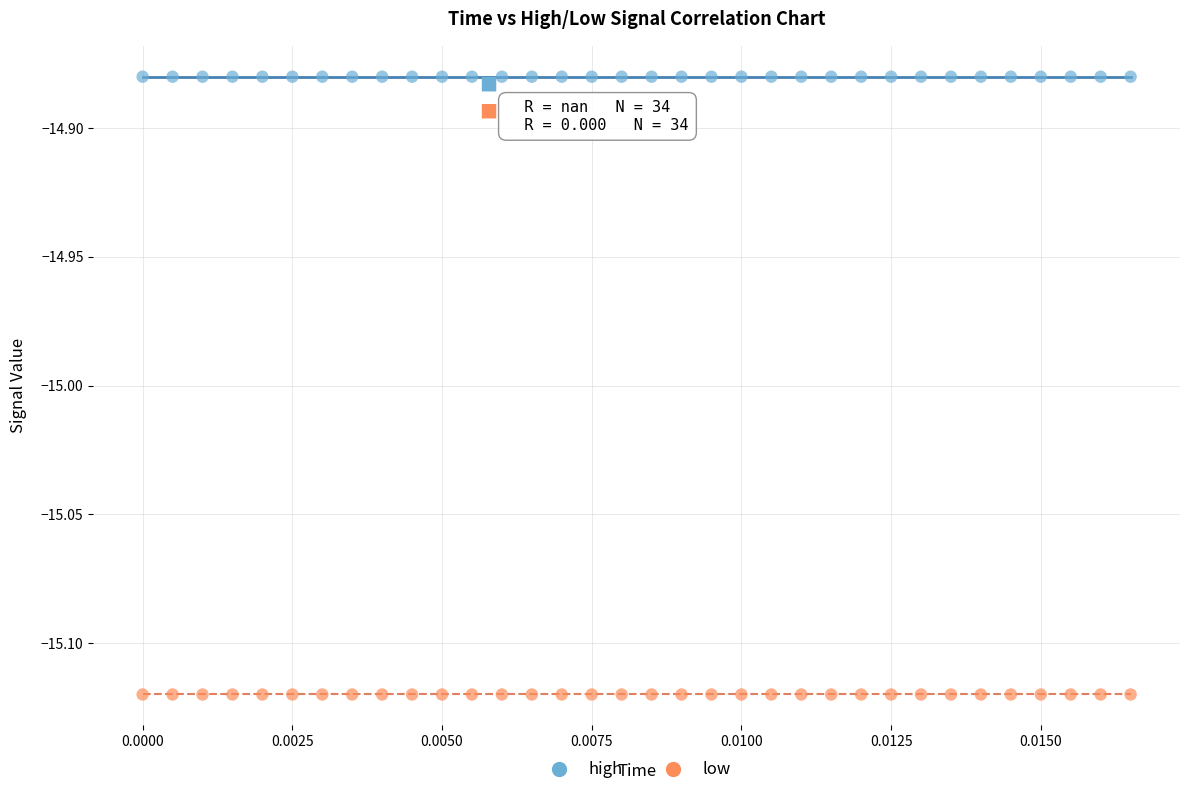

Which series contains the lowest Y value?

low